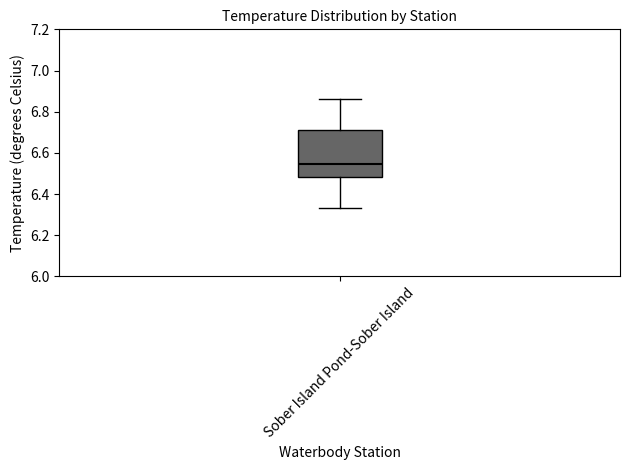

Read this box plot against the y-axis: the position of the median line, the range covered by the box, and the ends of both whiskers. The values are not printed on the chart, so give them approximately, as read against the axis.

median 6.54, box 6.48 to 6.72, whiskers 6.34 to 6.86